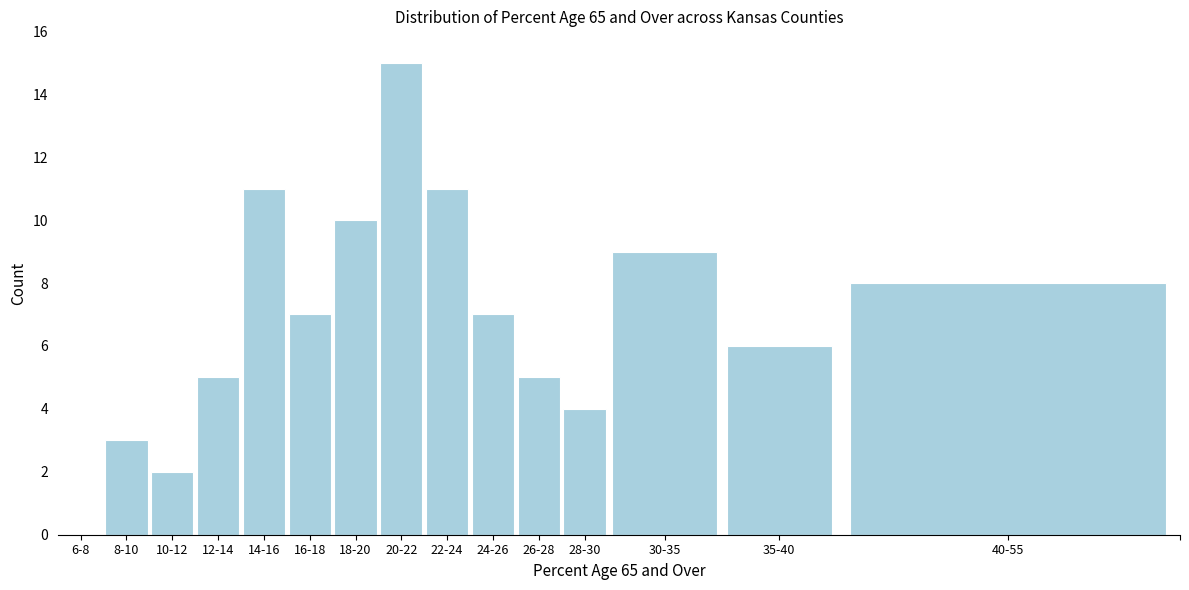

Reading left to right, what are all the values shown in this chart?

6-8=0	8-10=3	10-12=2	12-14=5	14-16=11	16-18=7	18-20=10	20-22=15	22-24=11	24-26=7	26-28=5	28-30=4	30-35=9	35-40=6	40-55=8